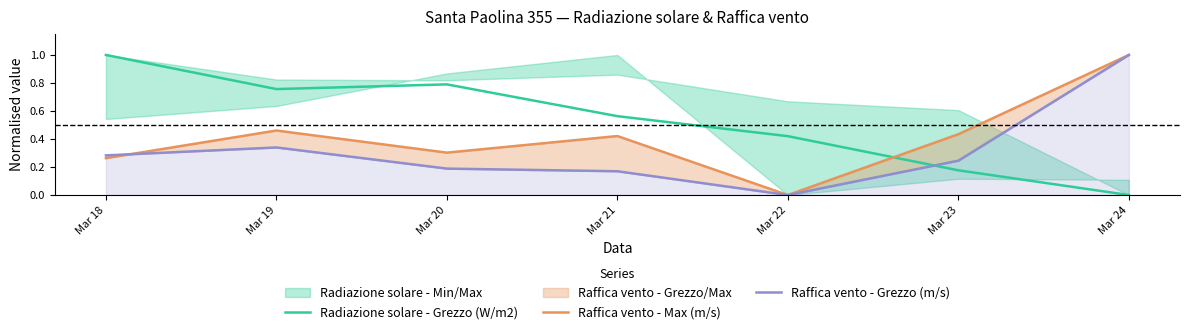

What is the sum of the Raffica vento - Grezzo (m/s) values at Mar 18 and Mar 20?

0.5